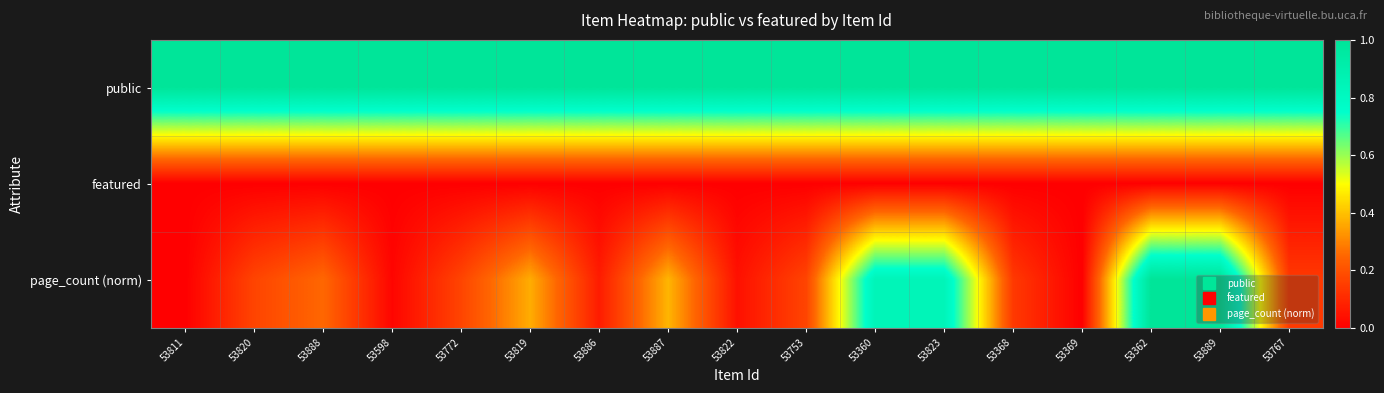

Which series has the largest total across all categories?

public